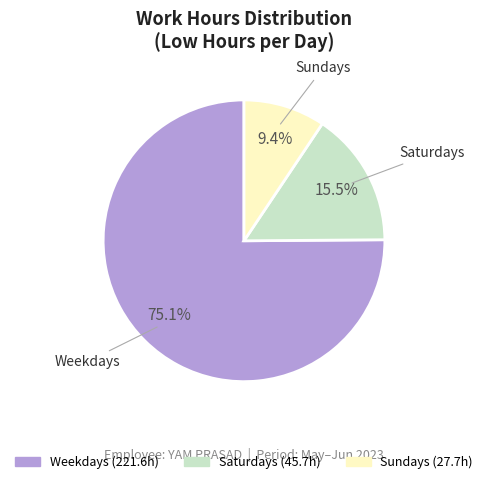

Does any single category account for the majority?

Yes